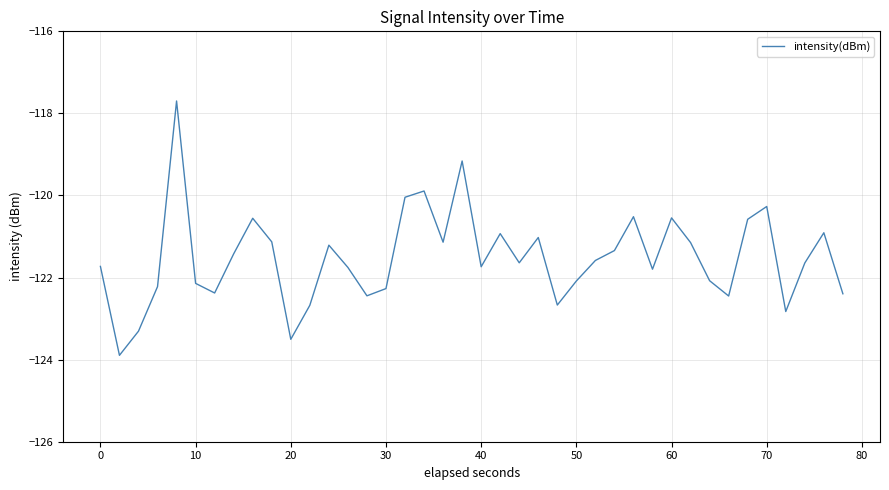

What is the minimum value shown in the chart?

-123.9